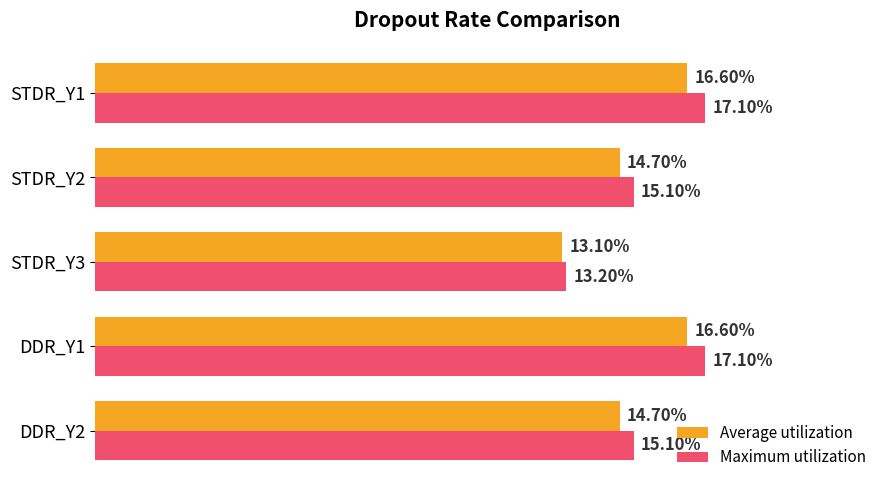

Which series has the widest spread of values?

Maximum utilization